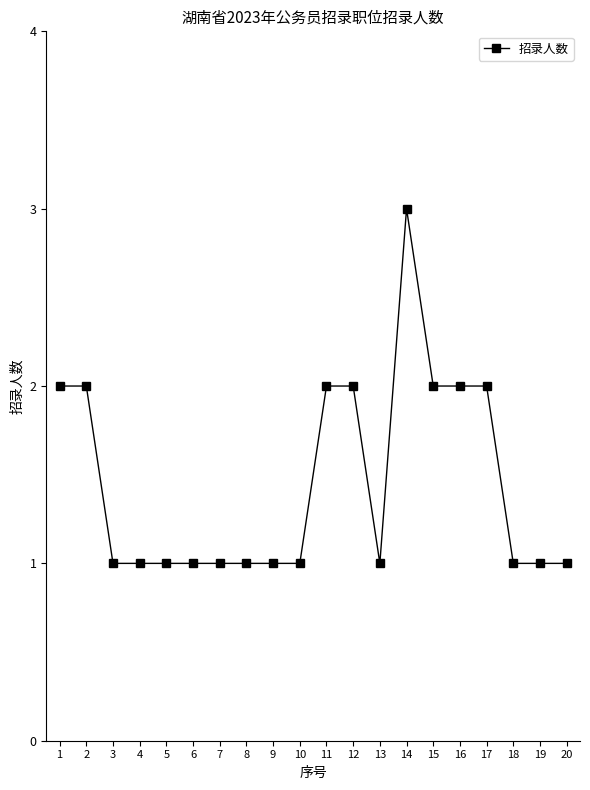

Does the chart have visible grid lines?

No